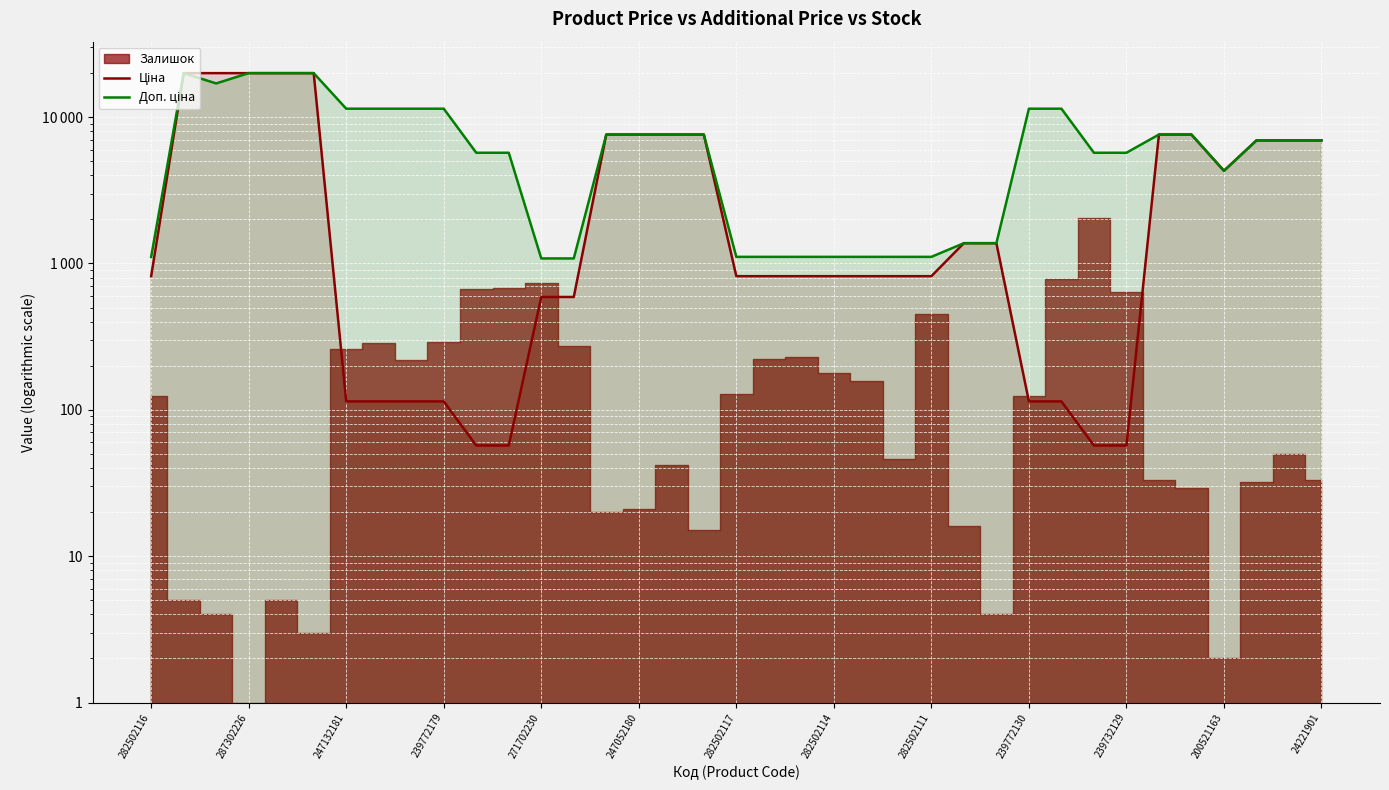

Which series has the widest spread of values?

Ціна